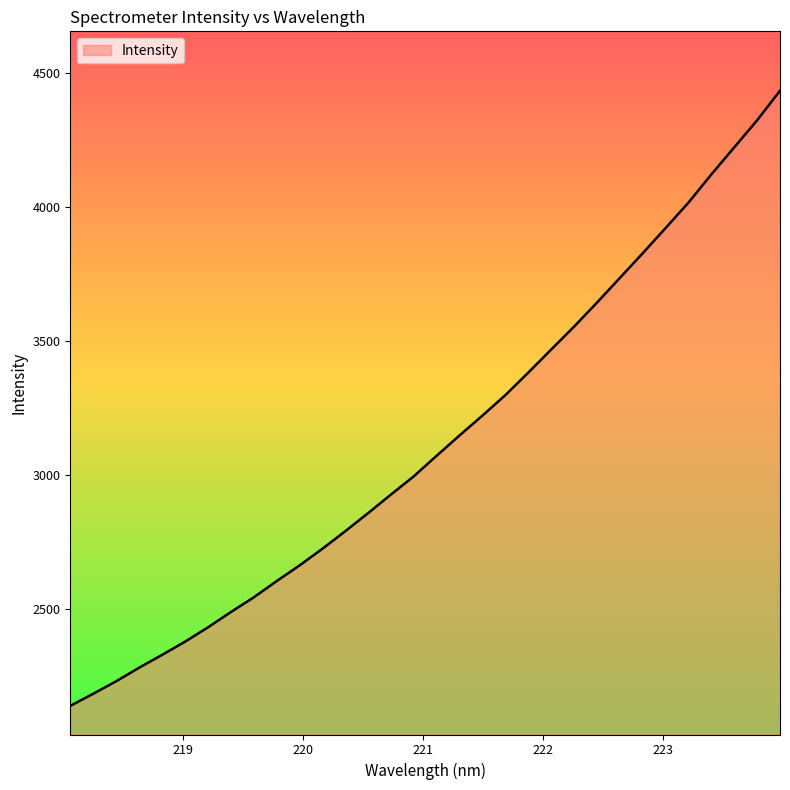

True or false: the data has more than 1 interior local peaks.

False